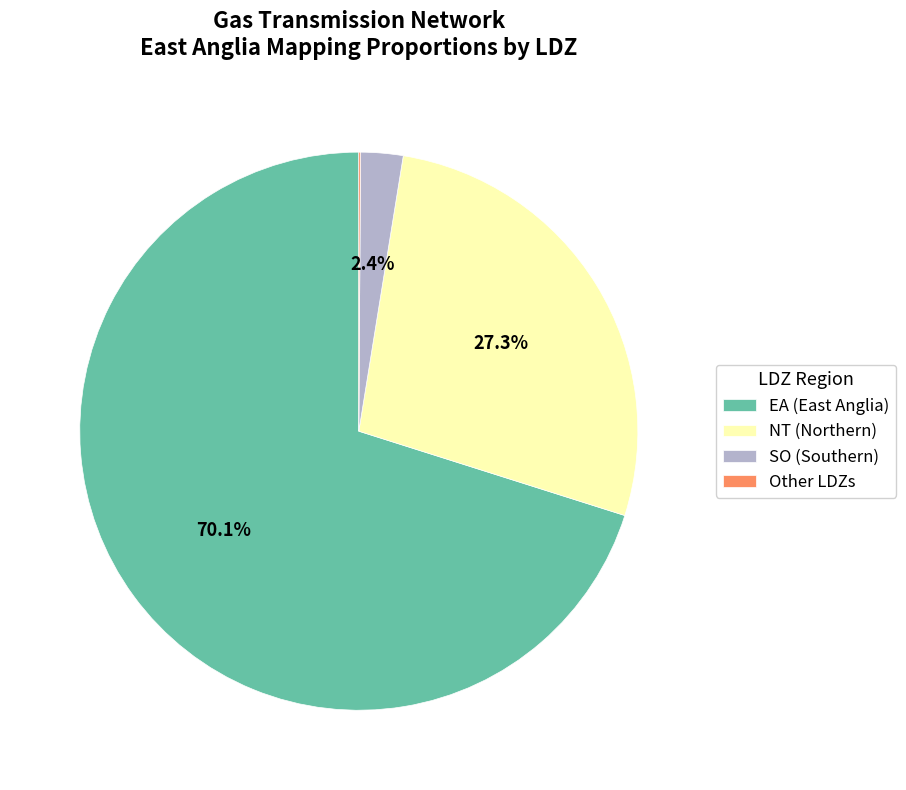

Between NT (Northern) and EA (East Anglia), which is larger?

EA (East Anglia)